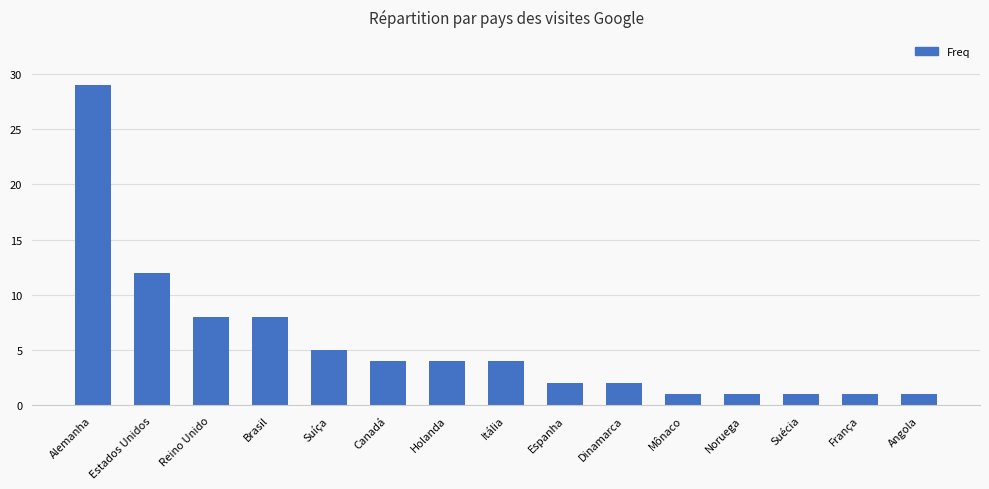

What is the difference between the values at Itália and Brasil?

4